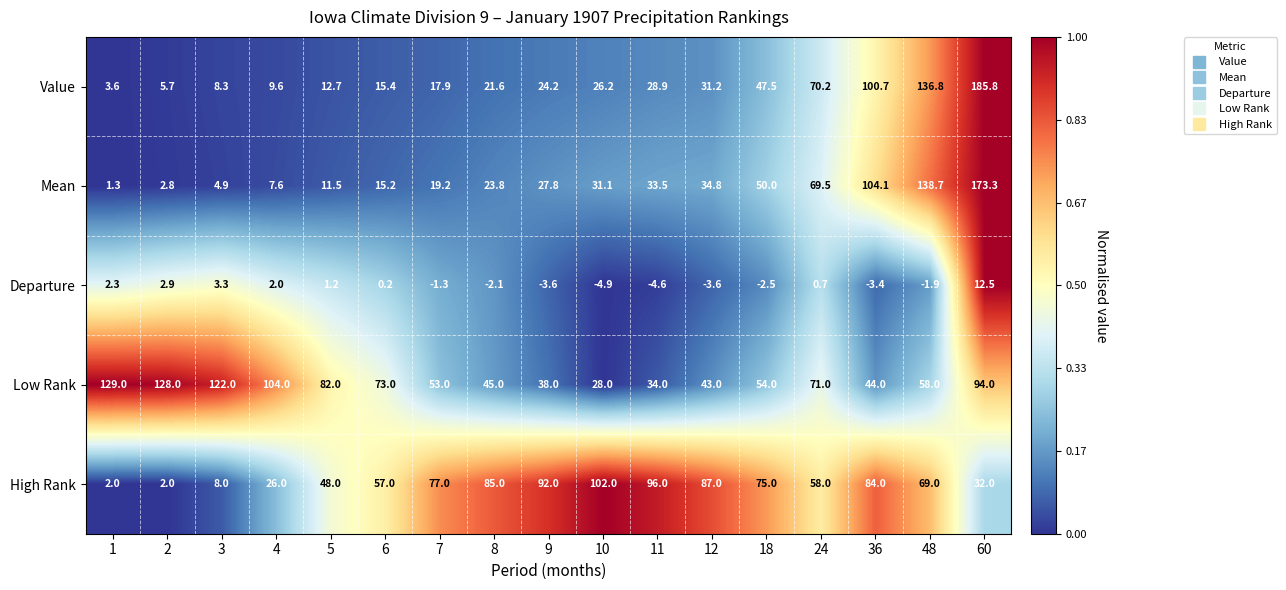

What is the difference between the second highest and second lowest values in the High Rank series?

94.0